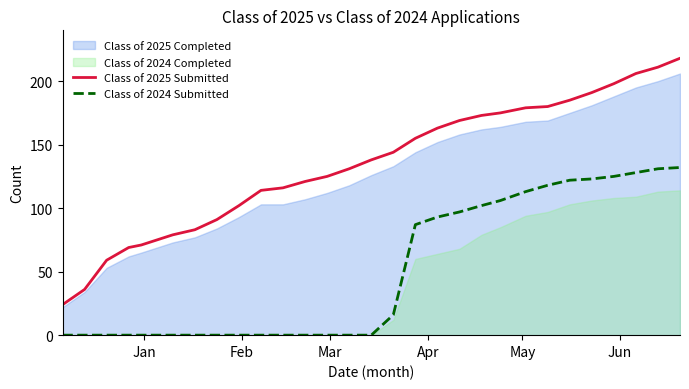

At how many categories does at least one series exceed 181?

6